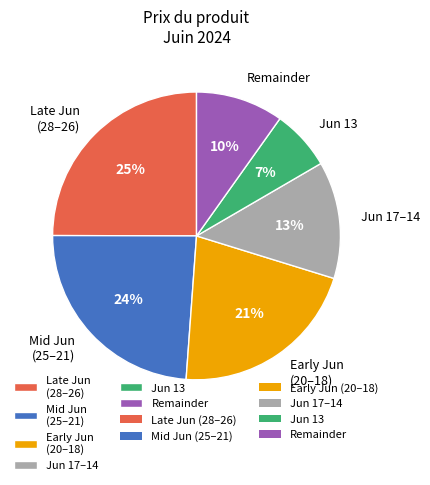

To the nearest percent, what is the difference between the largest and smallest slice percentages?

18%